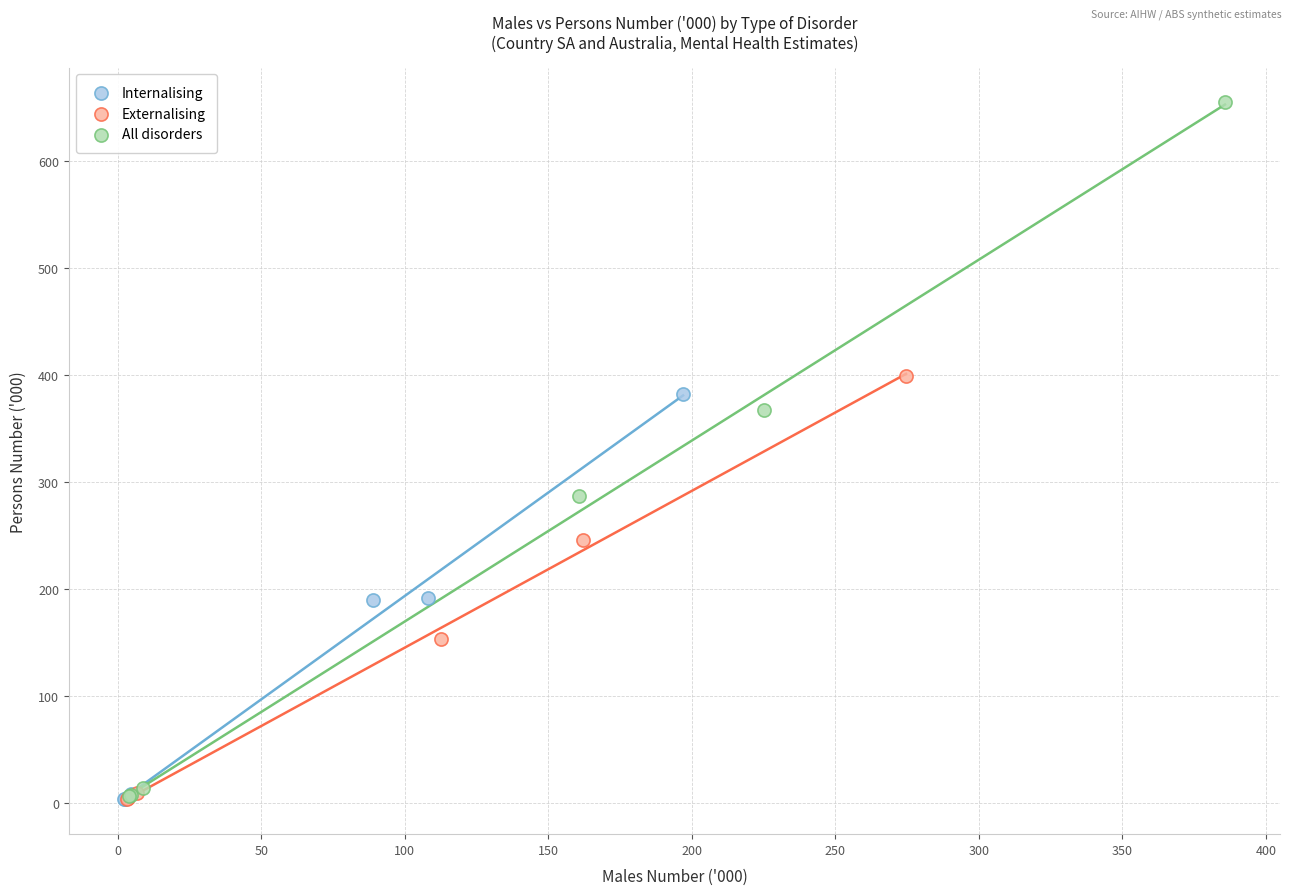

What are all the series names shown in the legend?

Internalising, Externalising, All disorders